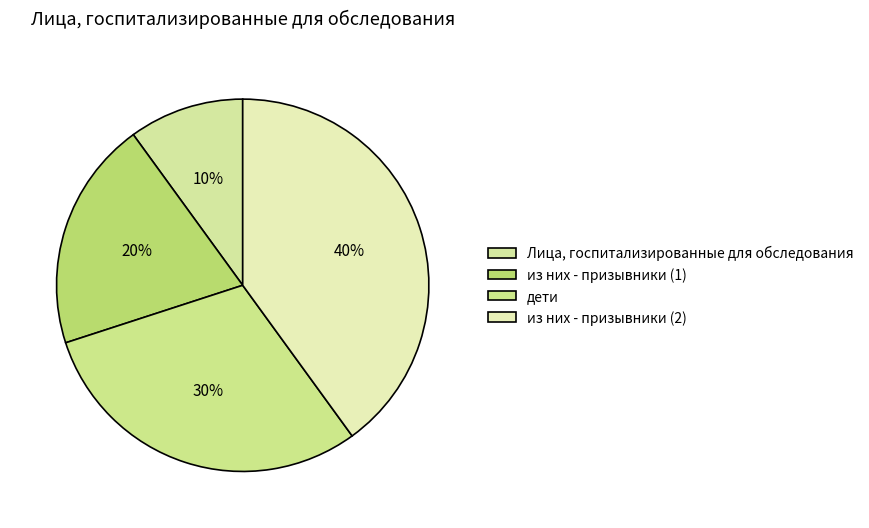

Does any single category account for the majority?

No